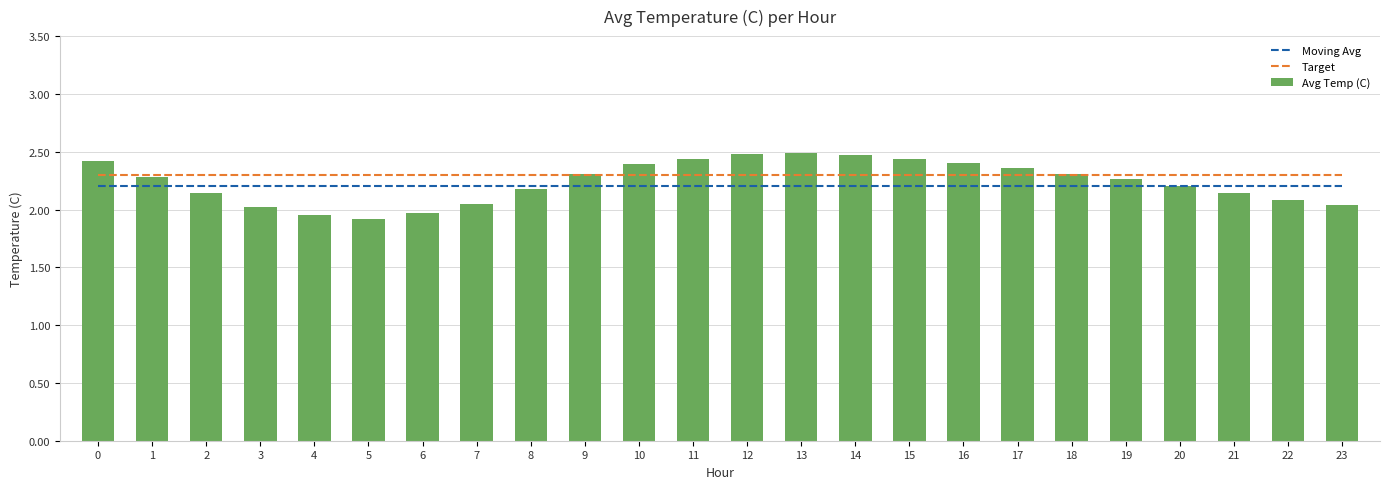

Which label corresponds to the smallest value in the chart?

5